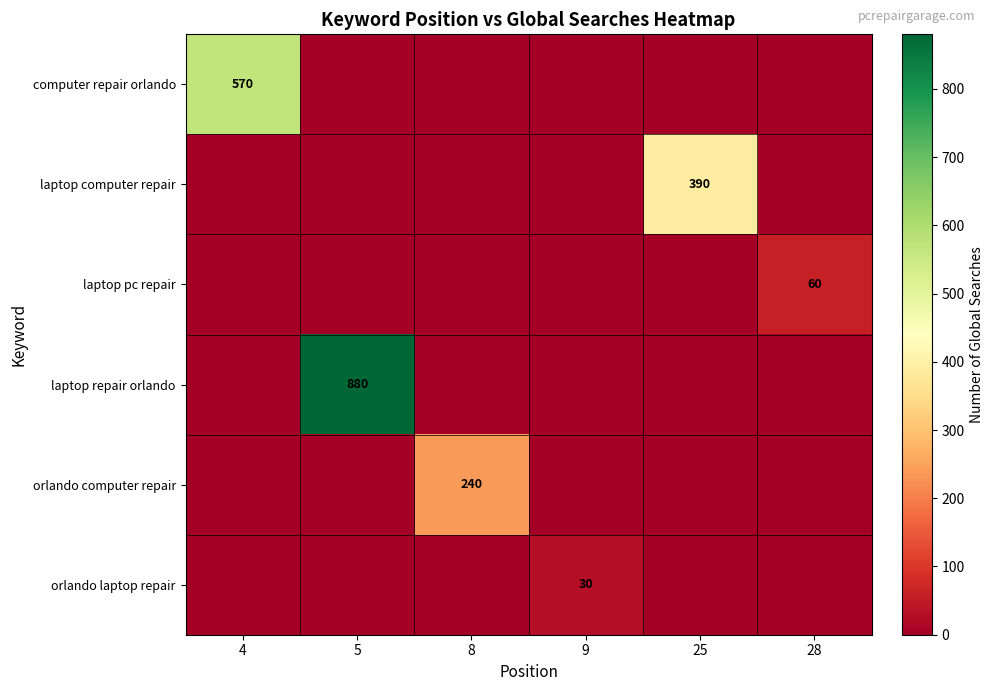

What is the maximum value shown in the chart?

880